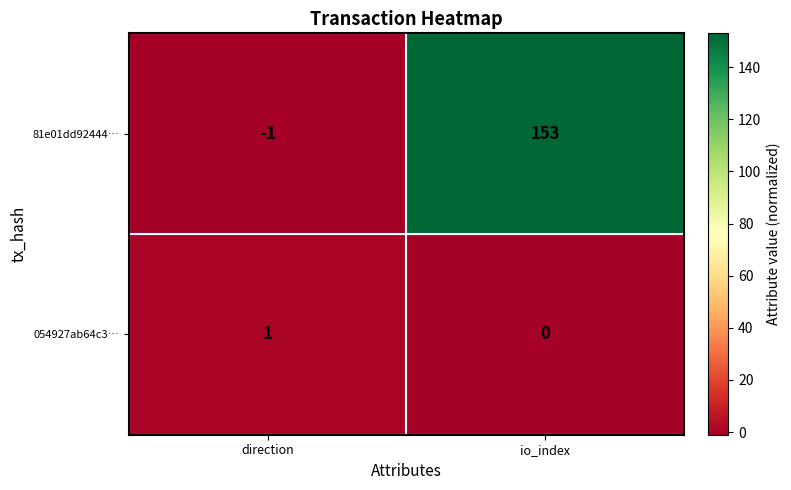

Rank the series by their maximum value, from highest to lowest.

81e01dd92444…, 054927ab64c3…